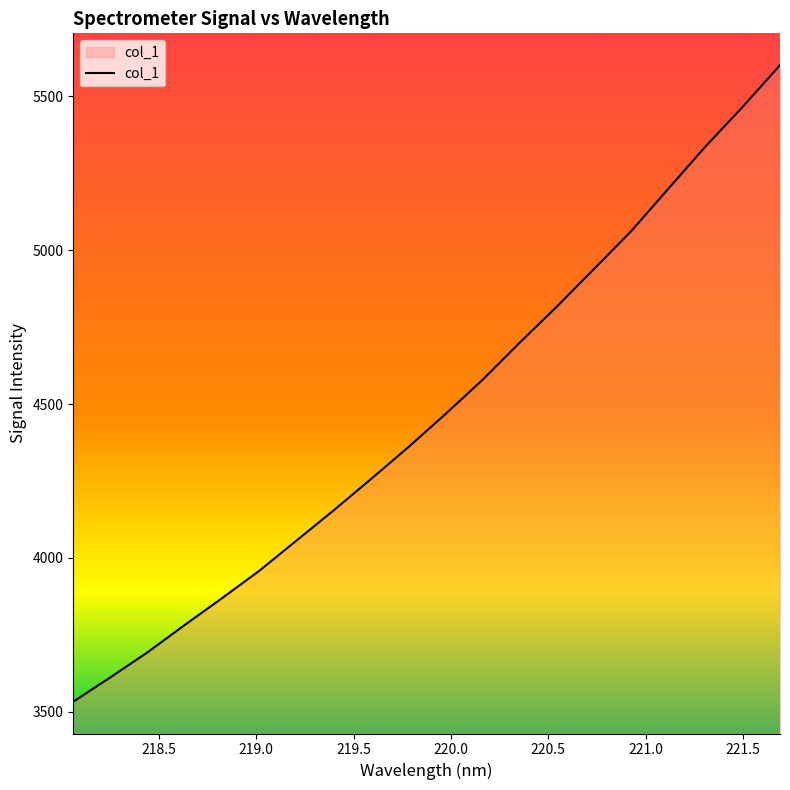

What is the maximum value shown in the chart?

5600.9